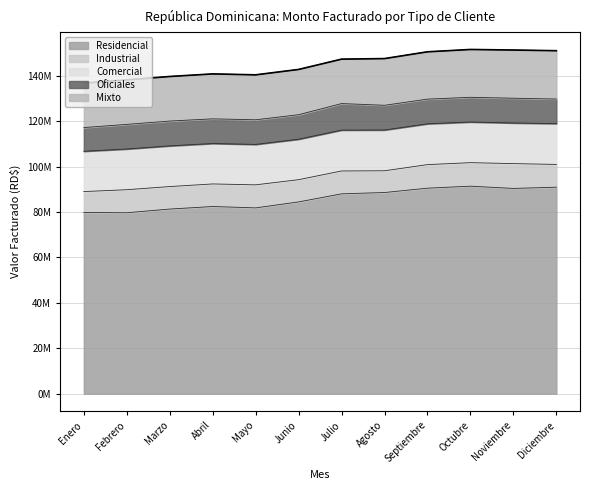

At which category does Mixto reach its first local valley?

Julio